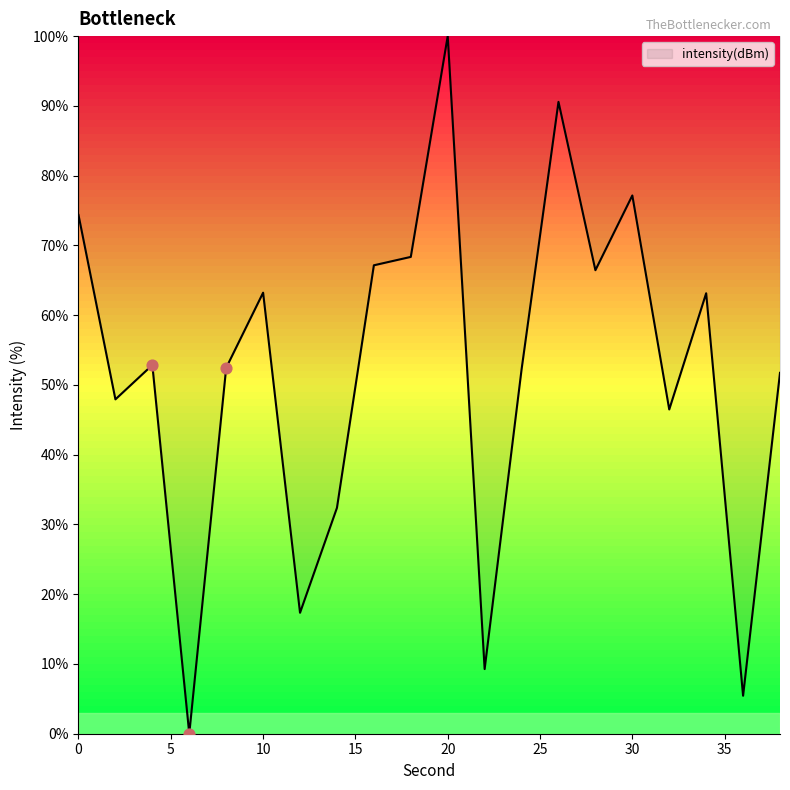

What is the greatest value displayed?

100.0